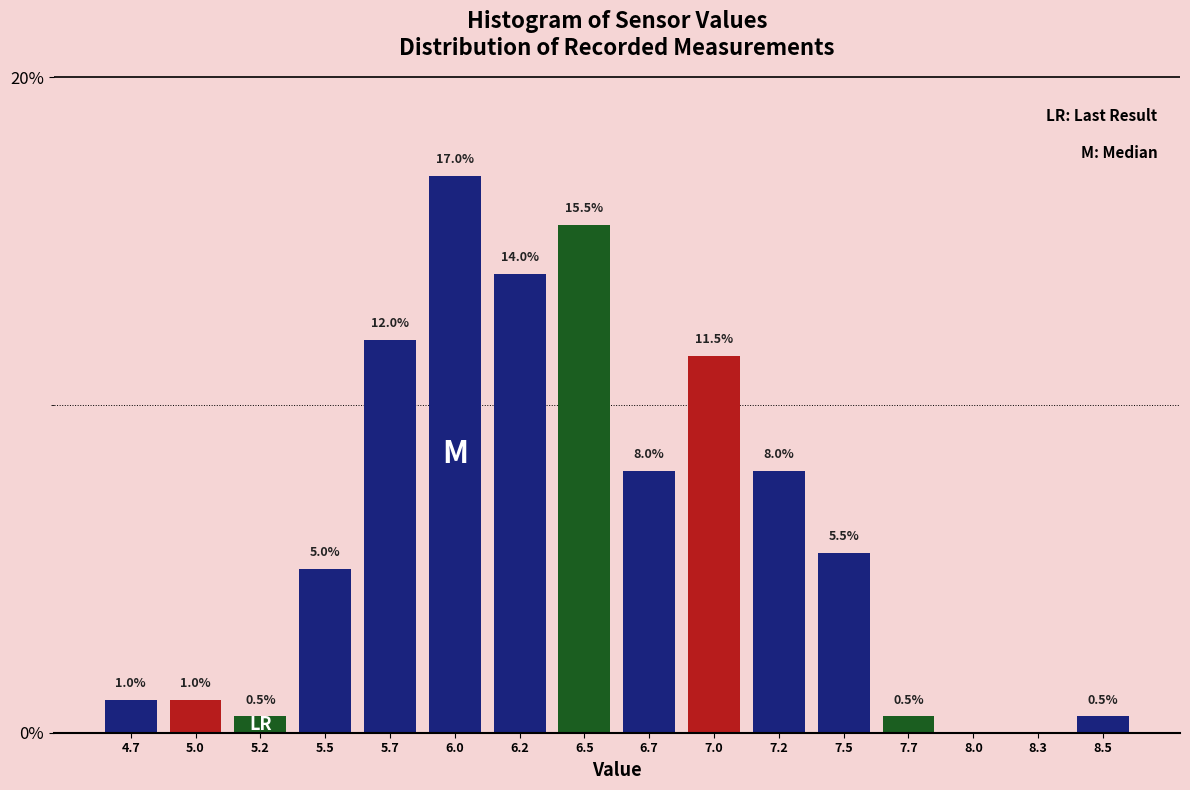

Reading left to right, transcribe all the data shown in this chart.

4.7=1.0	5.0=1.0	5.2=0.5	5.5=5.0	5.7=12.0	6.0=17.0	6.2=14.0	6.5=15.5	6.7=8.0	7.0=11.5	7.2=8.0	7.5=5.5	7.7=0.5	8.0=0.0	8.3=0.0	8.5=0.5